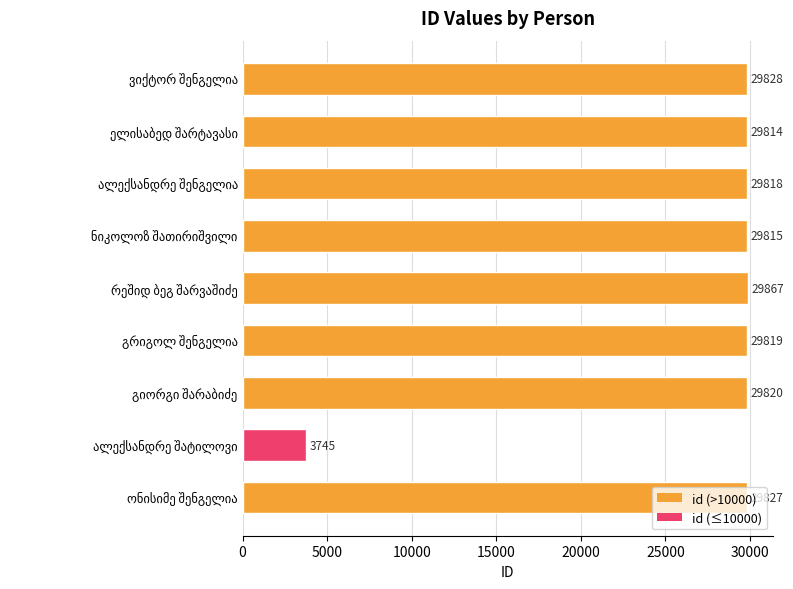

What is the average value?

26928